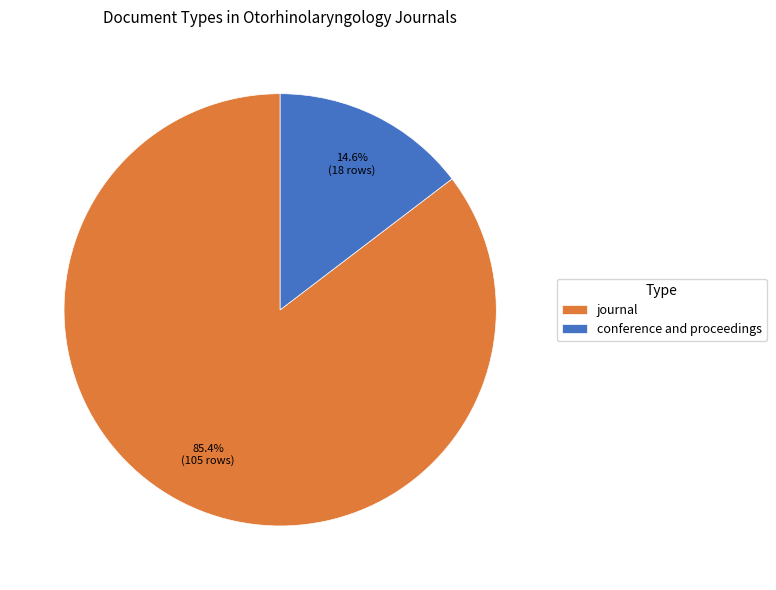

The conference and proceedings slice represents 15% of the pie. True or false?

True